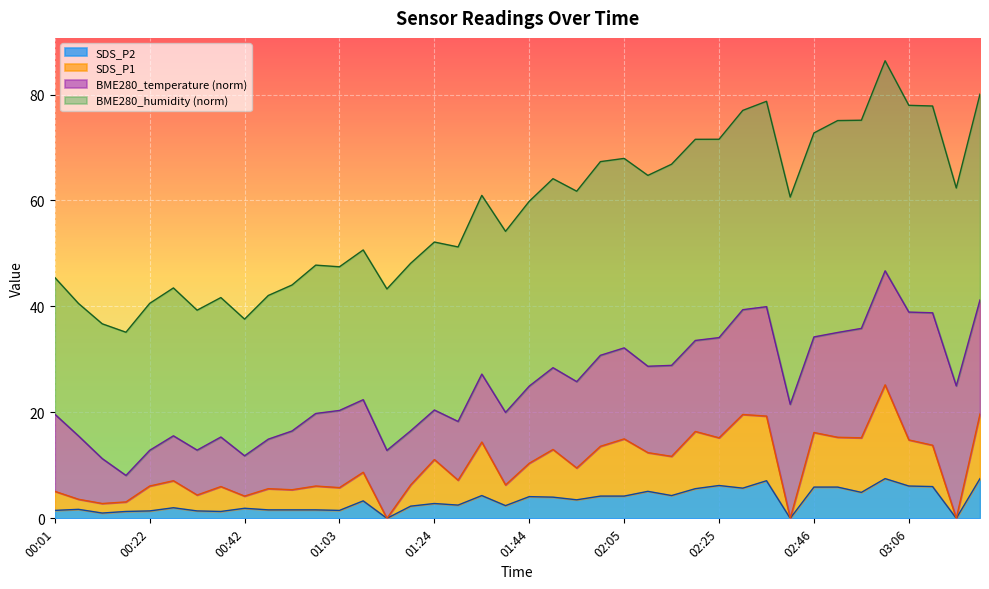

How many data points in SDS_P2 are above 3?

20